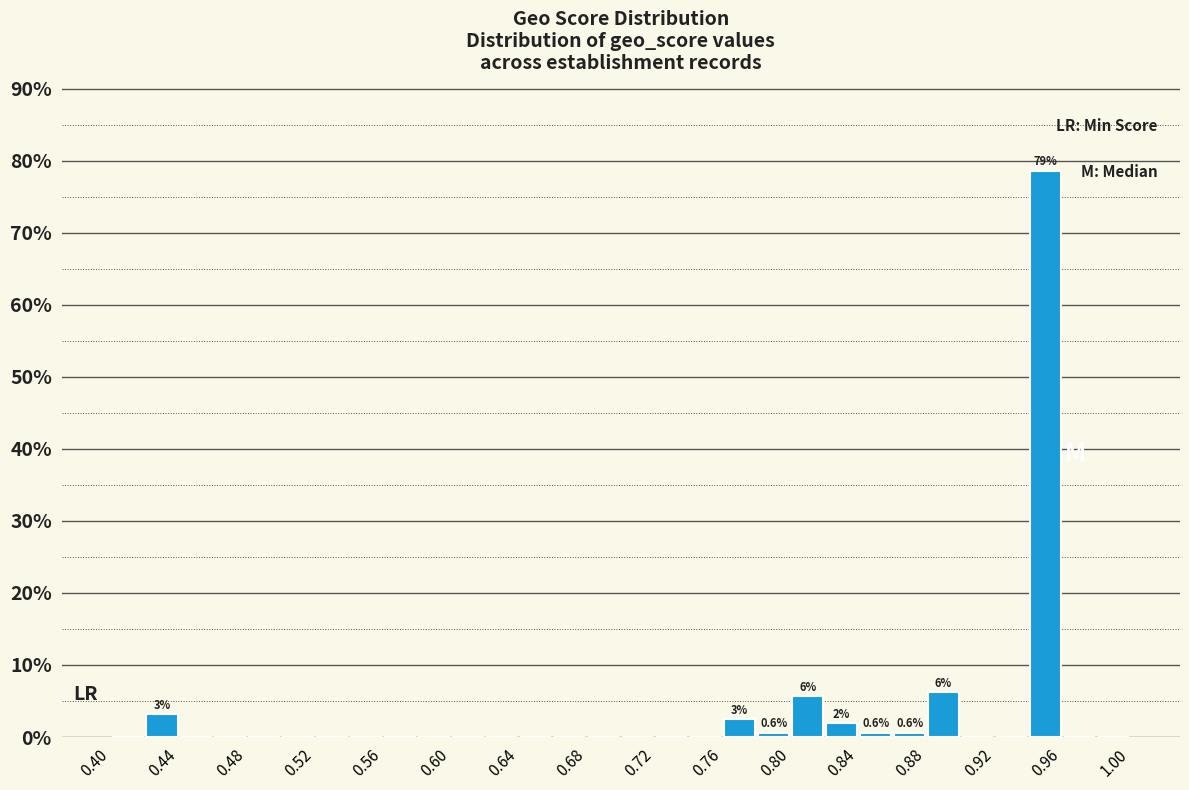

Which range on the x-axis has the tallest bar?

0.94 to 0.96